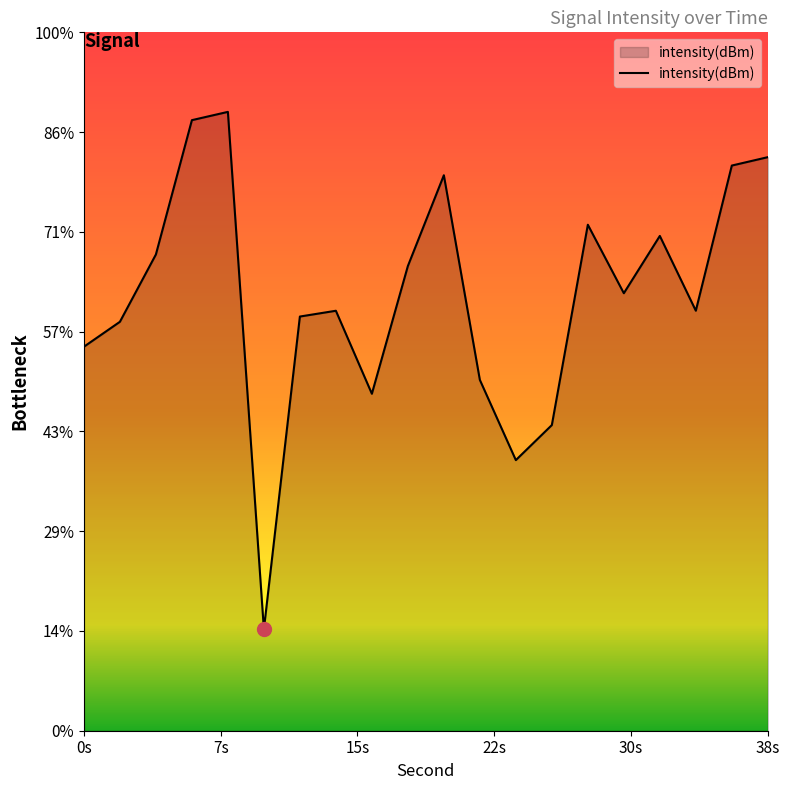

What is the sum of all values?

-2463.2